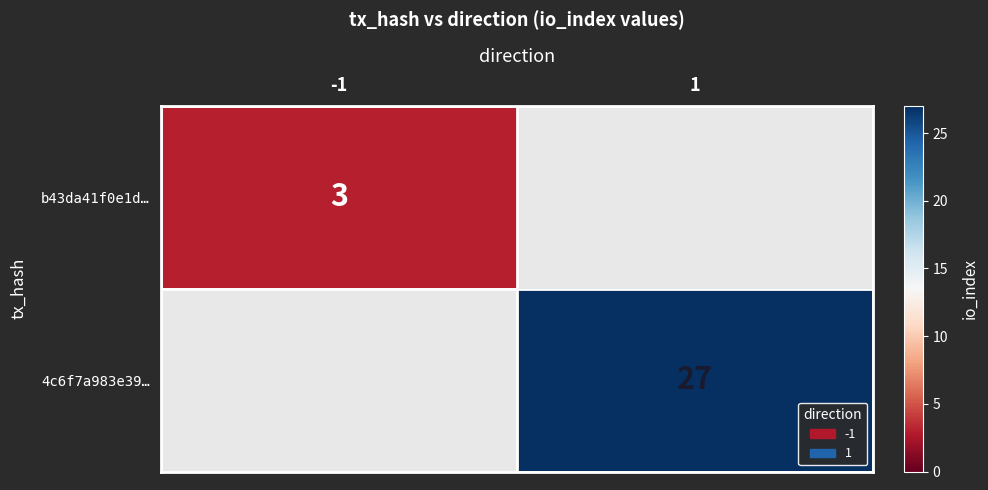

The value of b43da41f0e1d… at -1 is 3. True or false?

True